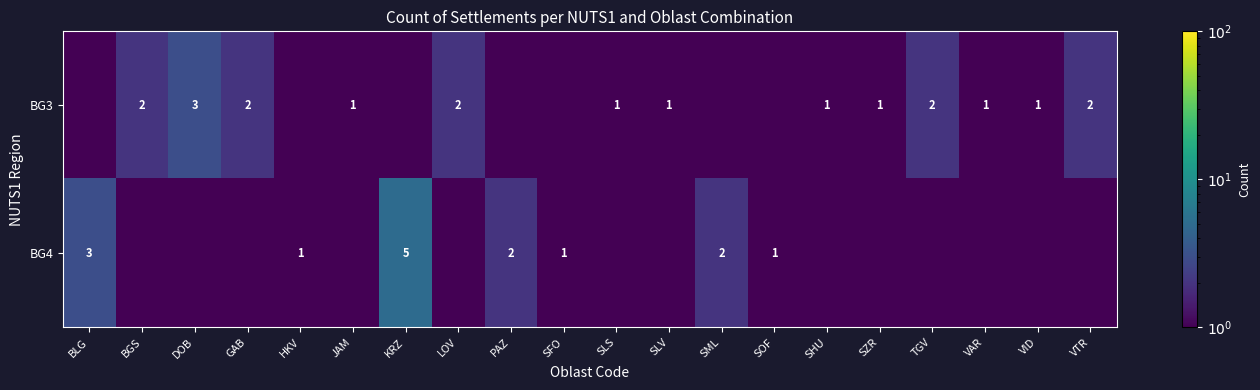

True or false: BG3 has a value of 1.0 at SZR.

True